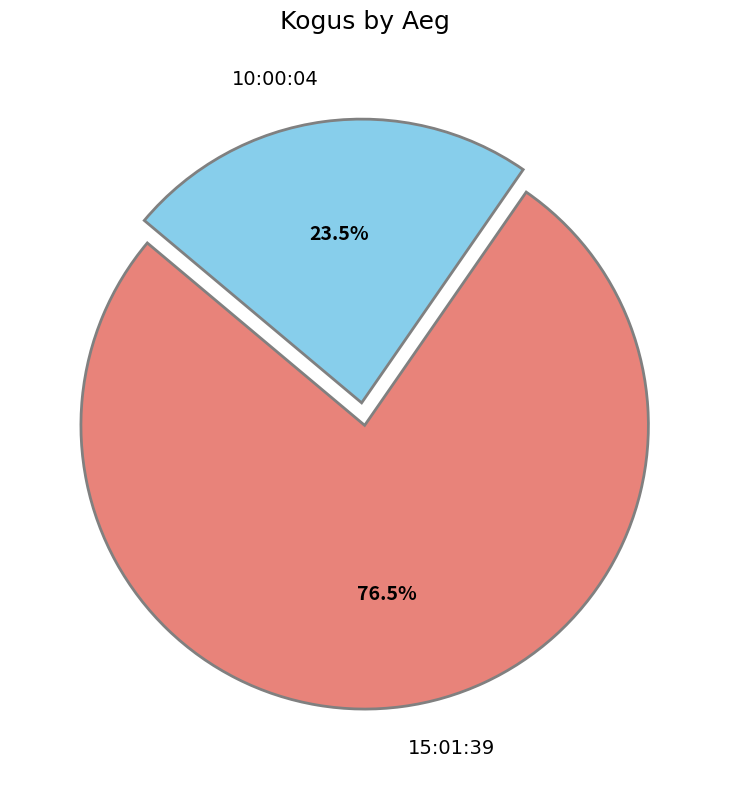

Approximately how many times larger is the value at 10:00:04 compared to 15:01:39?

0.3